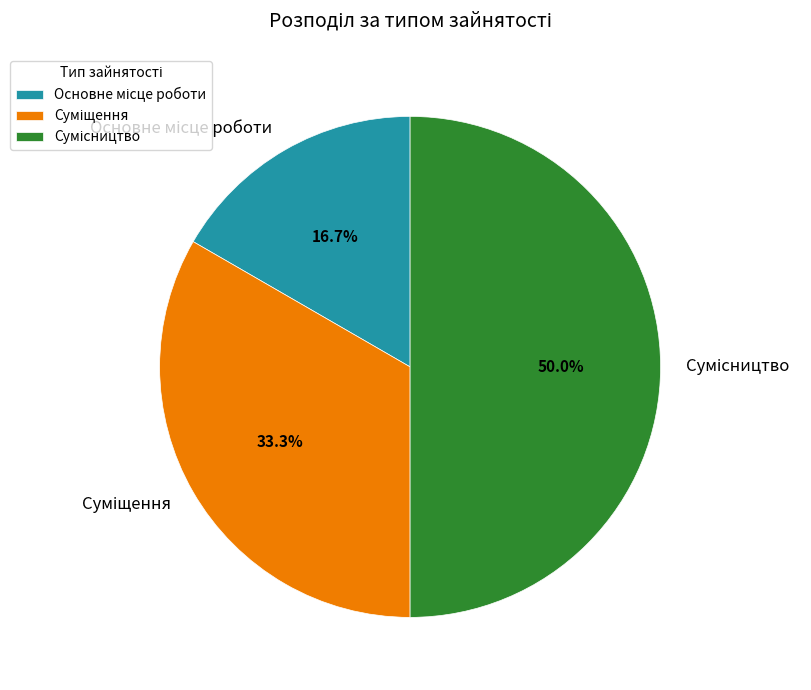

To the nearest percent, what is the difference between the largest and smallest slice percentages?

33%